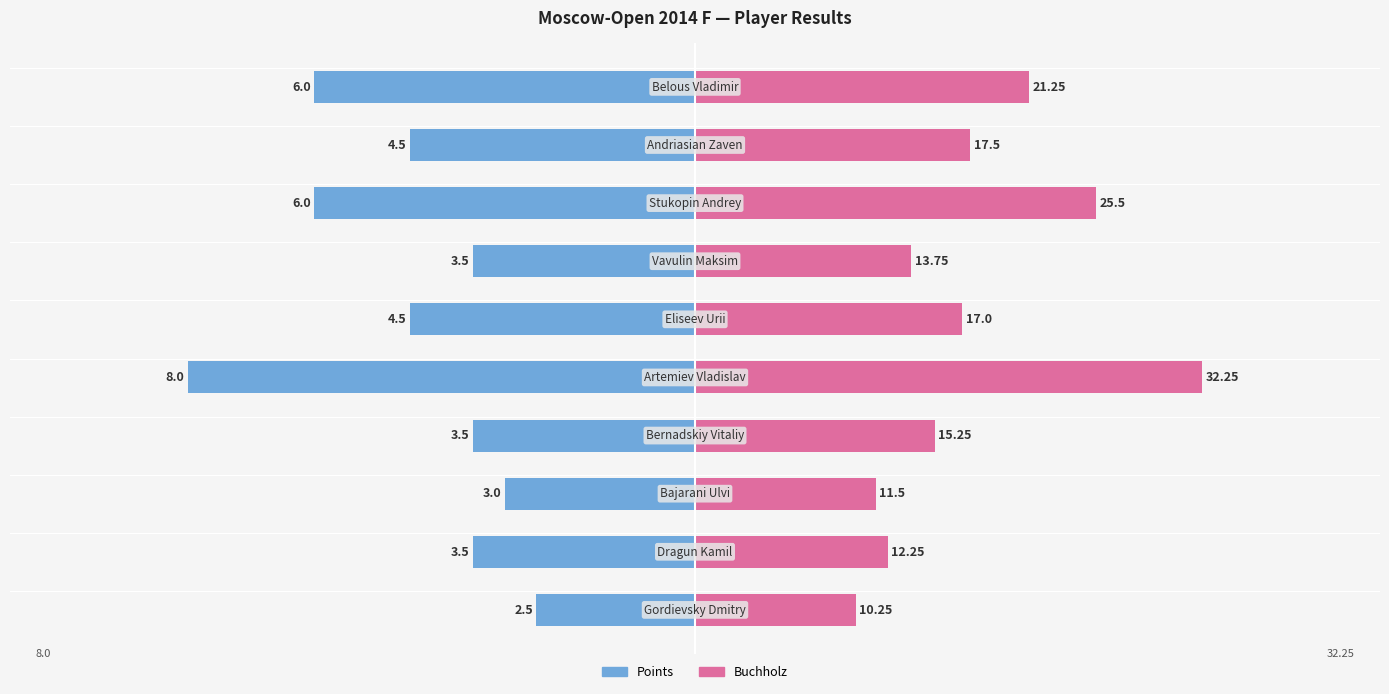

How many distinct data groups are displayed?

2